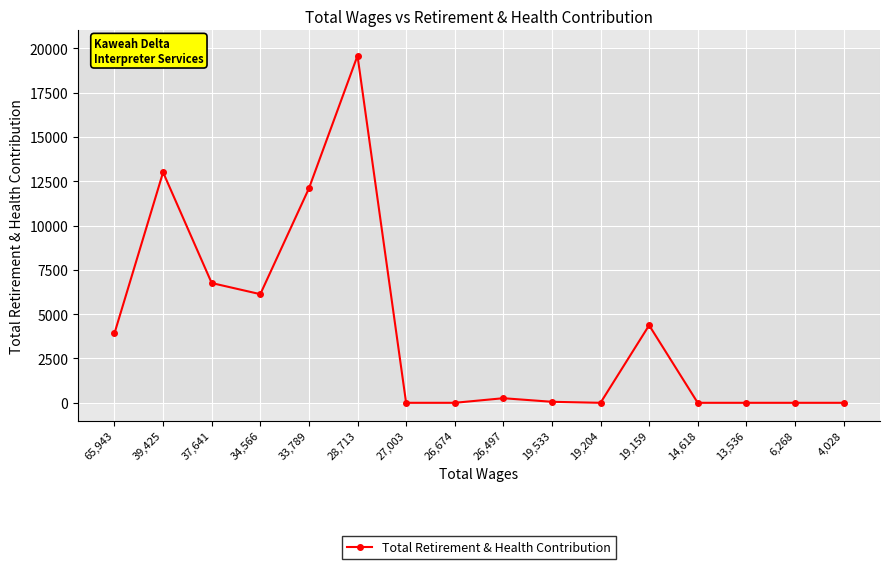

How many categories are shown in the chart?

16